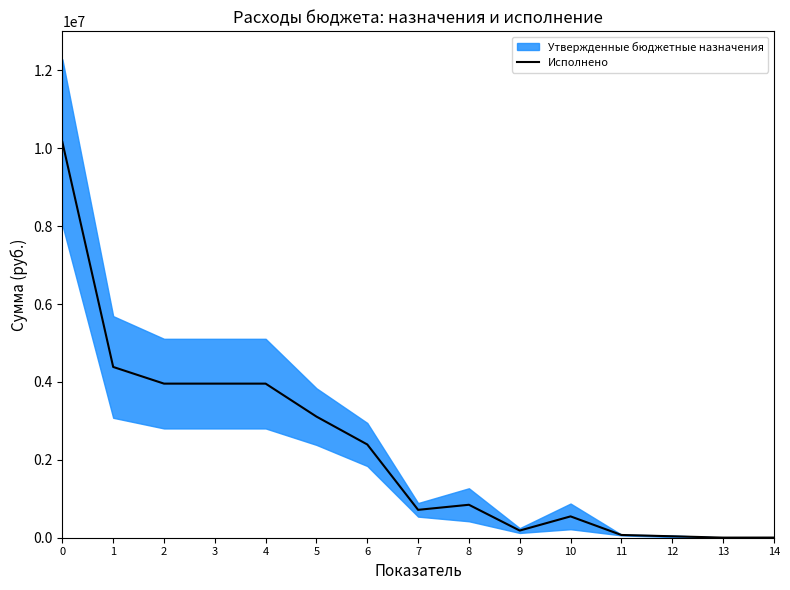

List the labels in order of value, smallest first.

13, 14, 12, 11, 9, 10, 7, 8, 6, 5, 4, 2, 3, 1, 0